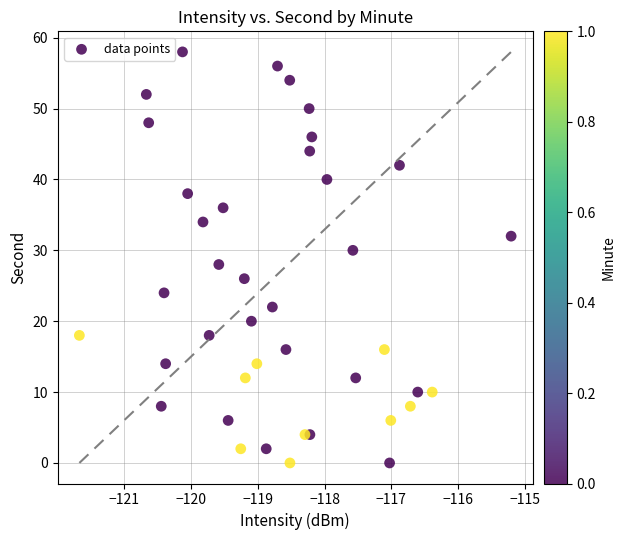

What is the range of Y values (max minus min)?

58